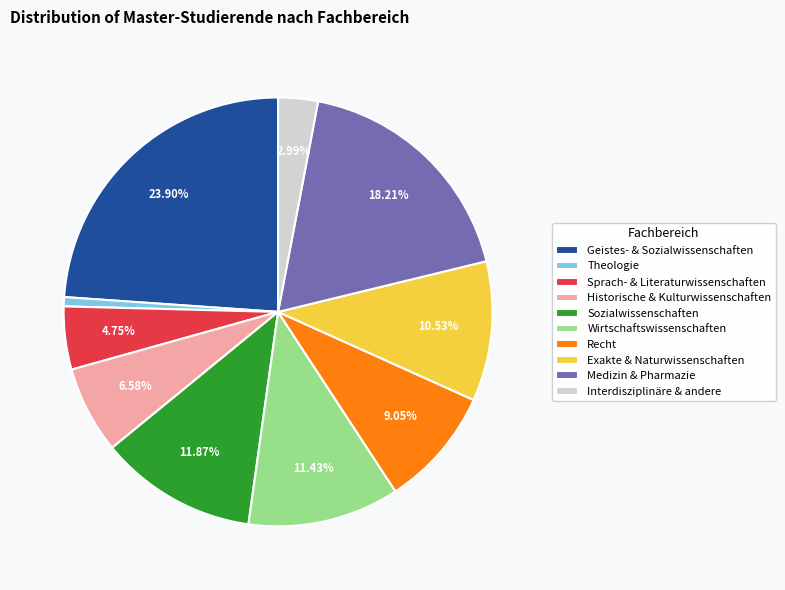

Do Sprach- & Literaturwissenschaften and Historische & Kulturwissenschaften together represent more than half of the pie?

No